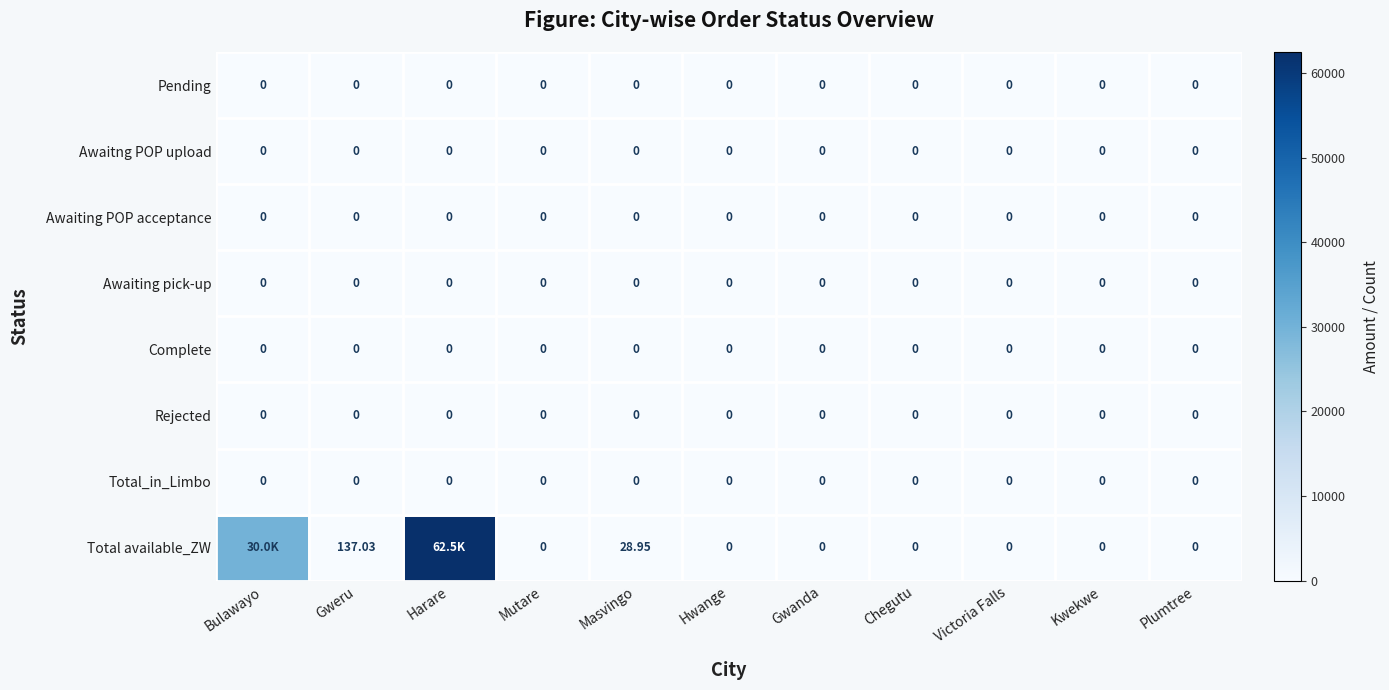

Which series changed the most between Masvingo and Victoria Falls?

Total available_ZW